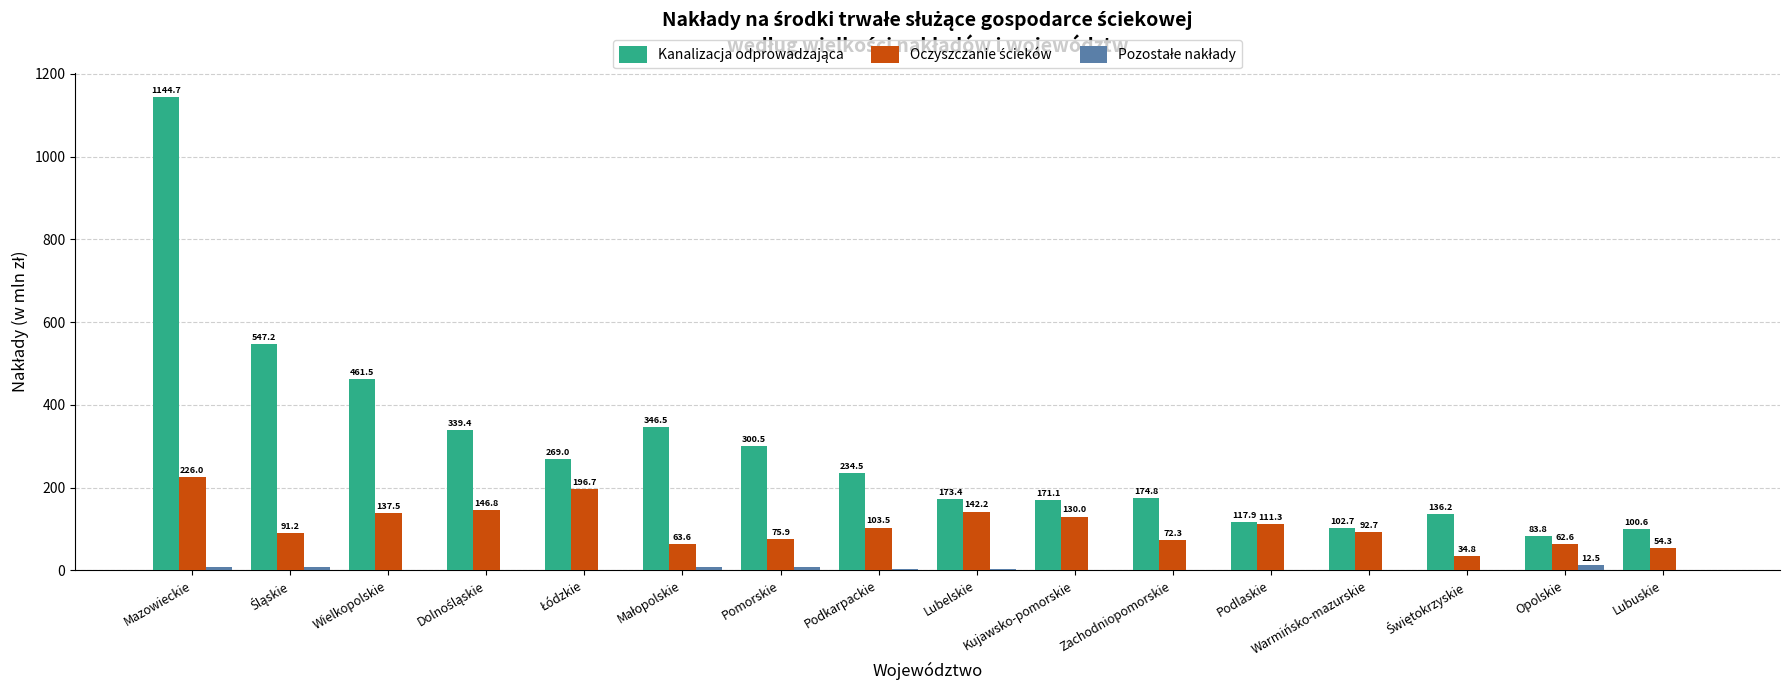

At which category is the sum across all series the highest?

Mazowieckie